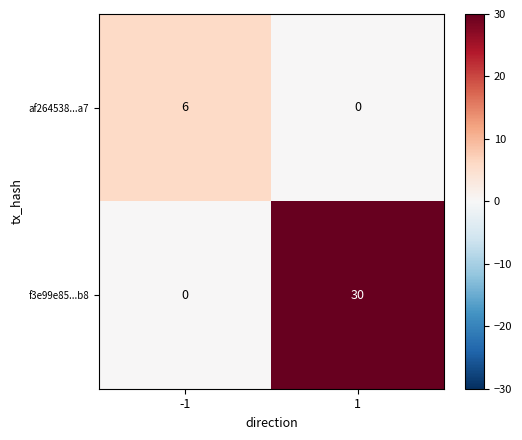

The af264538...a7 series shows 10 at -1. True or false?

False